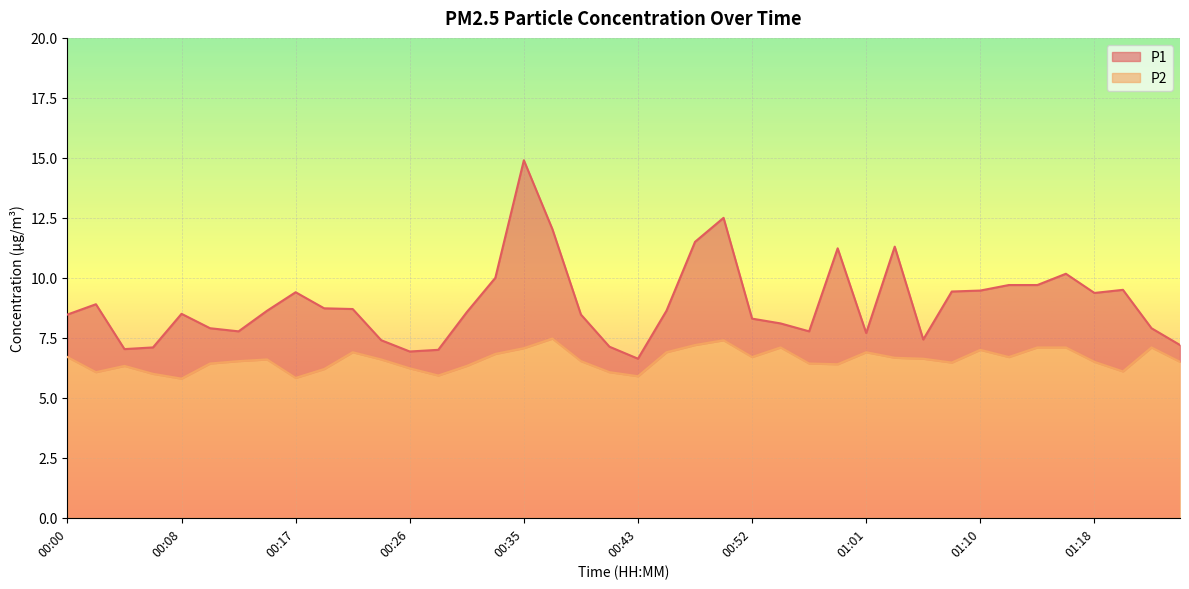

In P1, how many points are lower than both neighbors (excluding endpoints)?

8